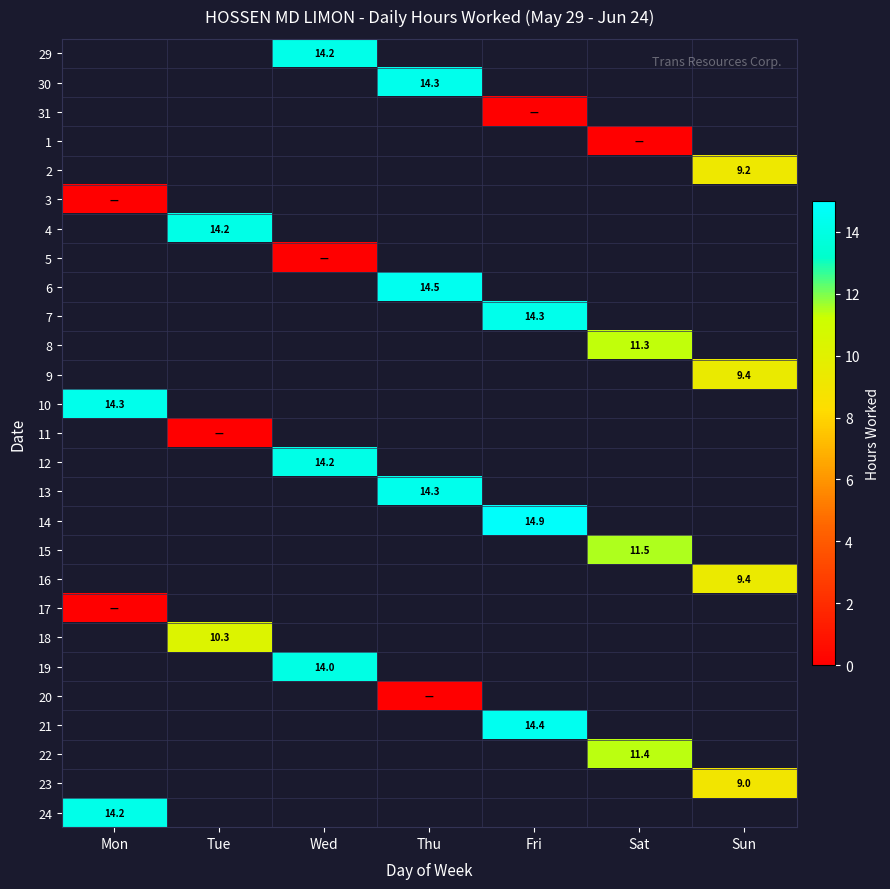

How many series are shown in this chart?

27